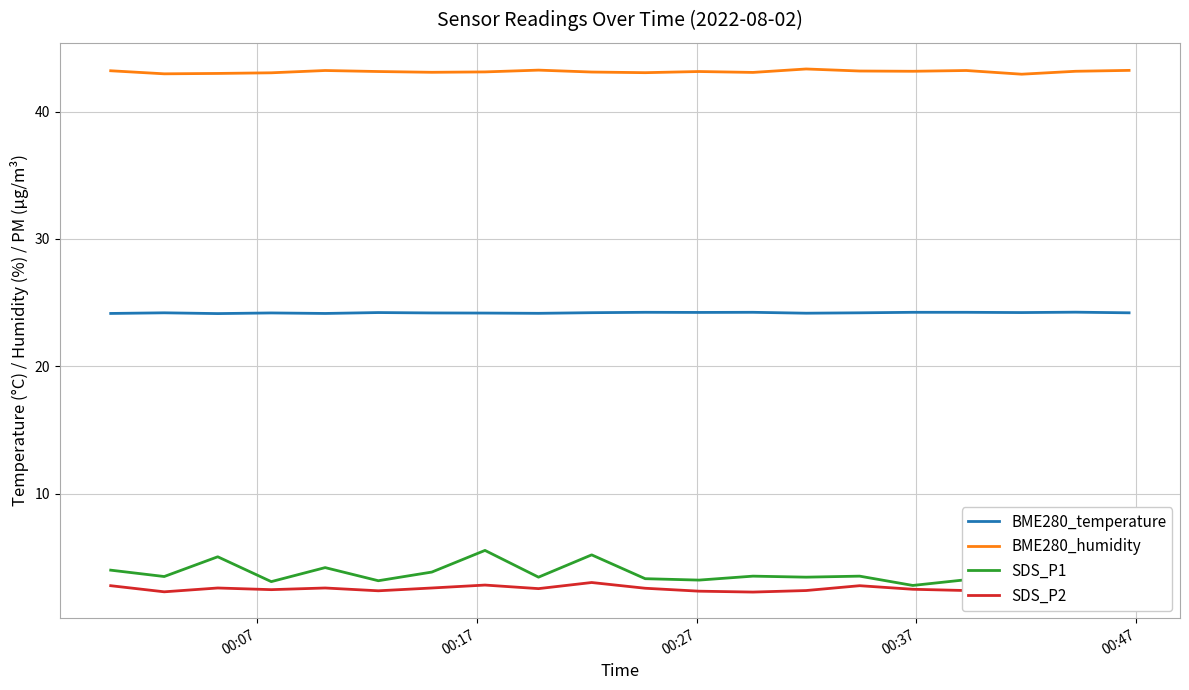

What is the smallest value displayed?

2.3